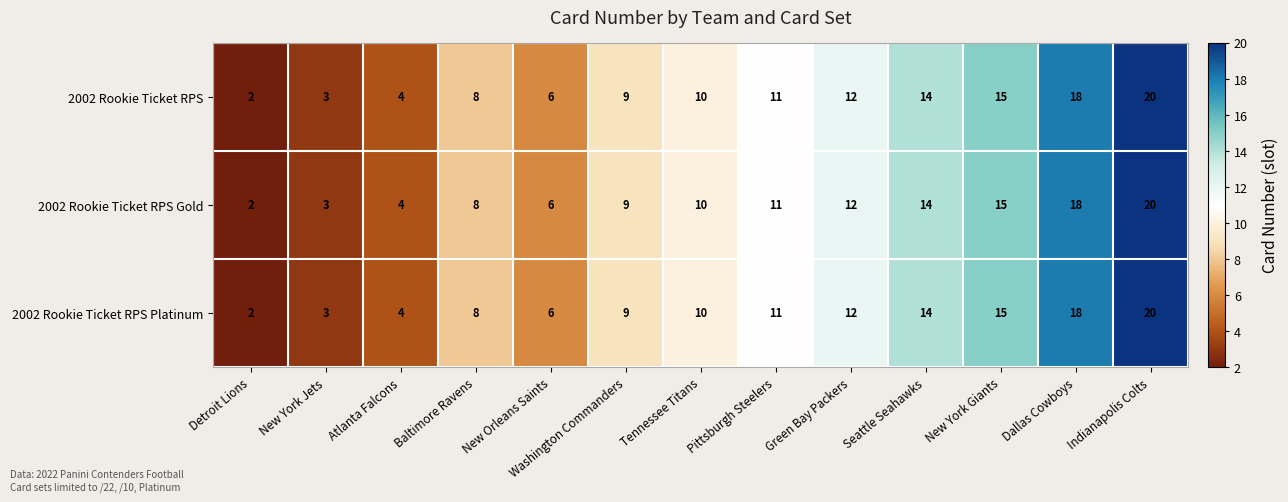

True or false: 2002 Rookie Ticket RPS has a value of 18 at Dallas Cowboys.

True